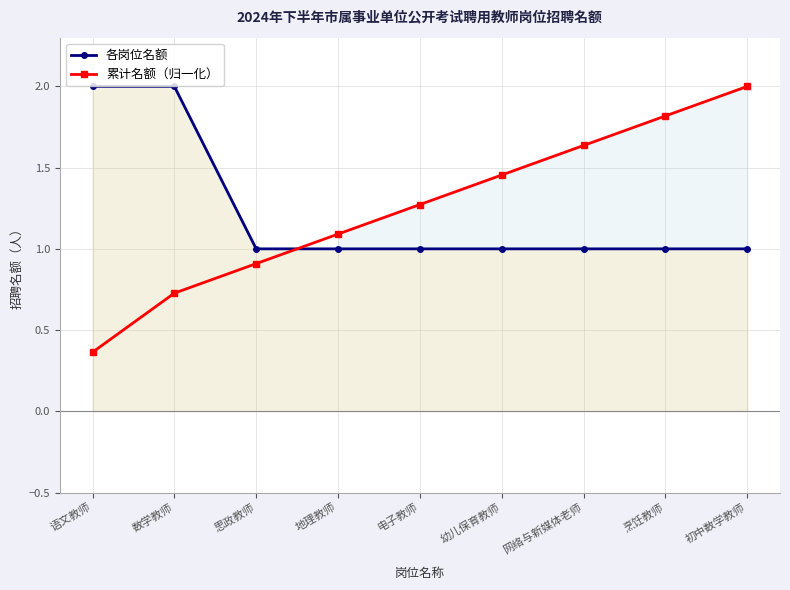

Rank the series by their average value, from lowest to highest.

各岗位名额, 累计名额（归一化）